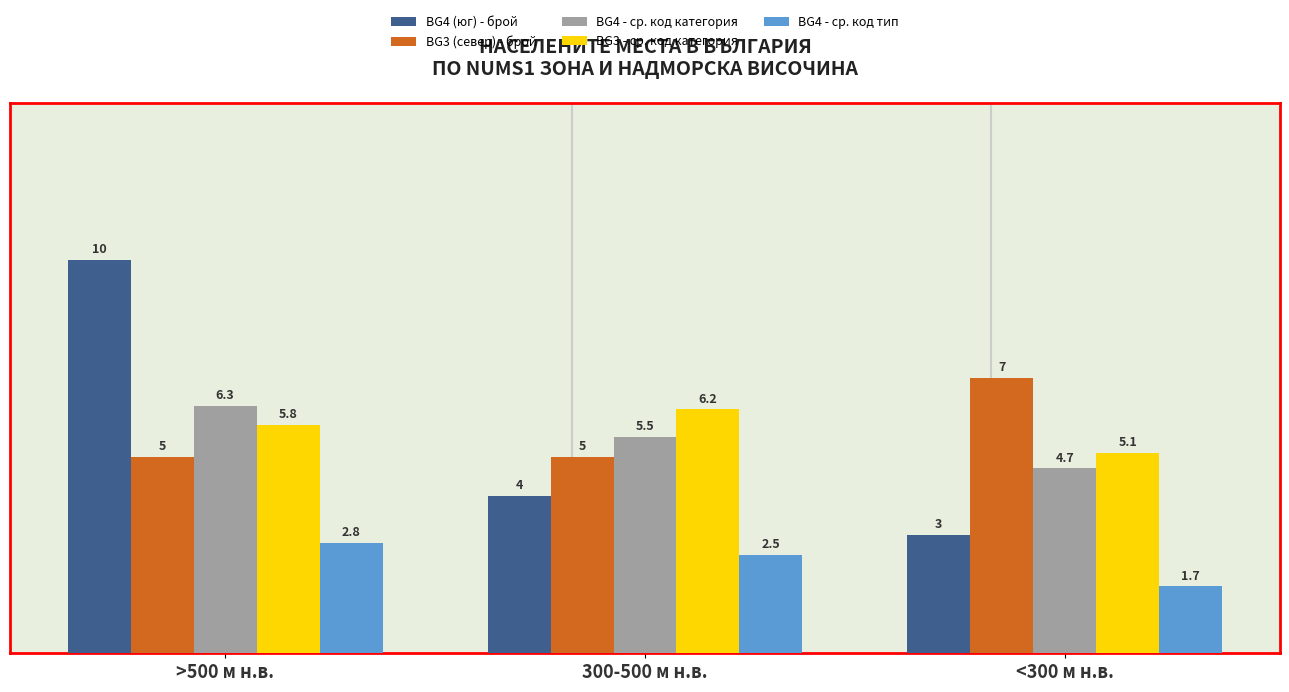

Does the chart contain stacked bars?

No